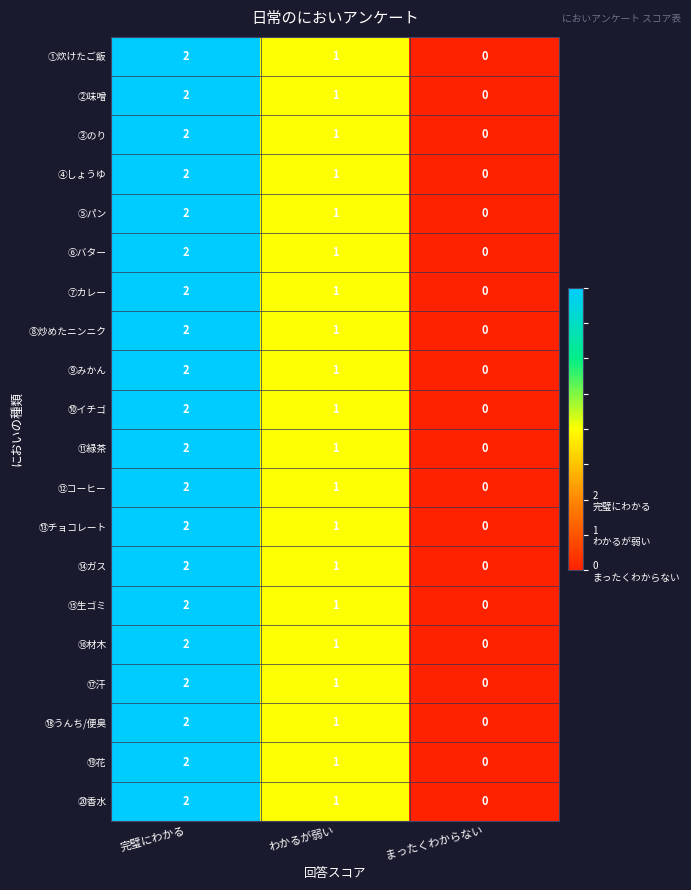

What is the total value across all series at 完璧にわかる?

40